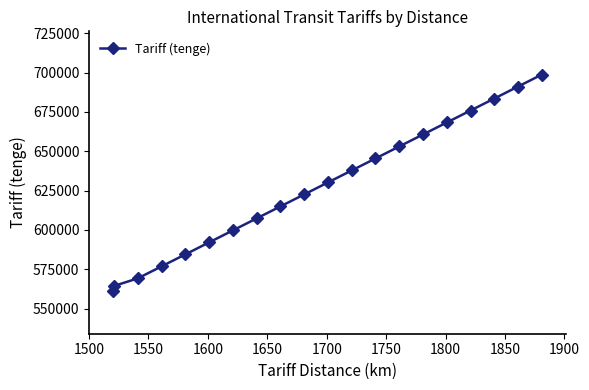

What is the value of the 1st point from the left?

561467